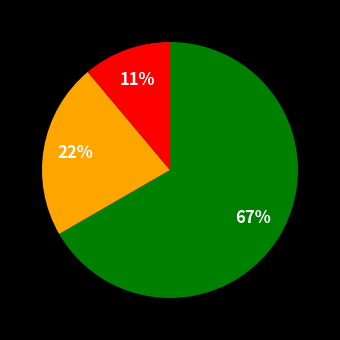

Is there a majority slice in this chart?

Yes